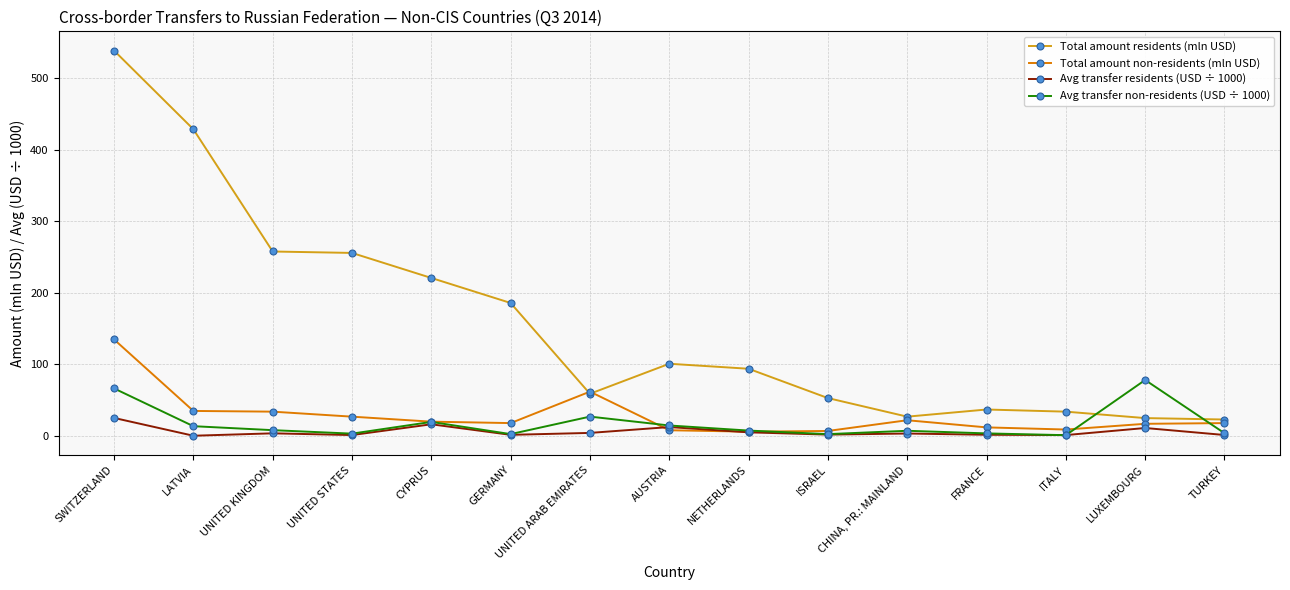

True or false: Avg transfer non-residents (USD ÷ 1000) has more than 2 points higher than both neighbors.

True